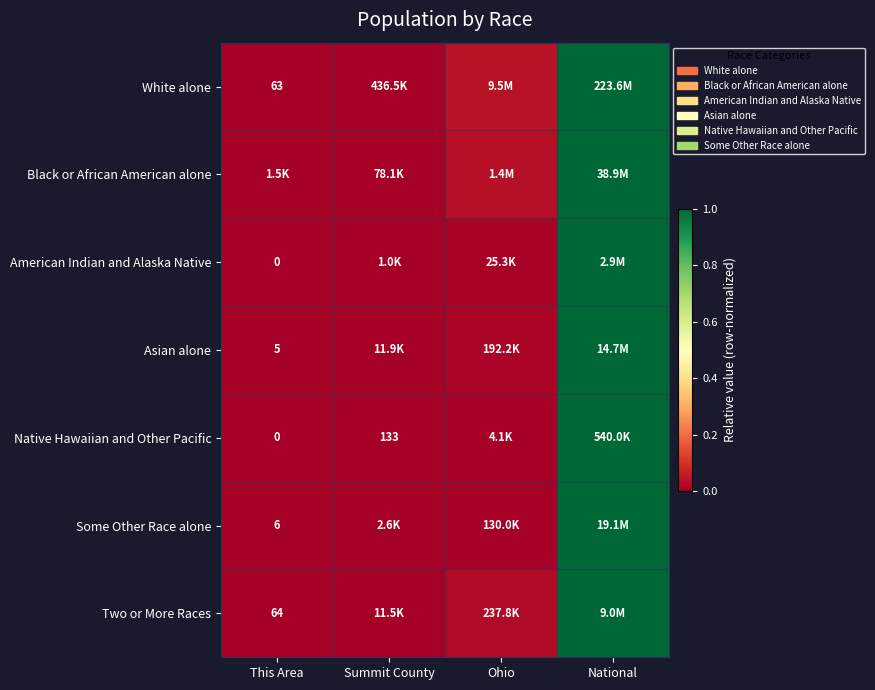

At which label is Black or African American alone closest to 0?

This Area